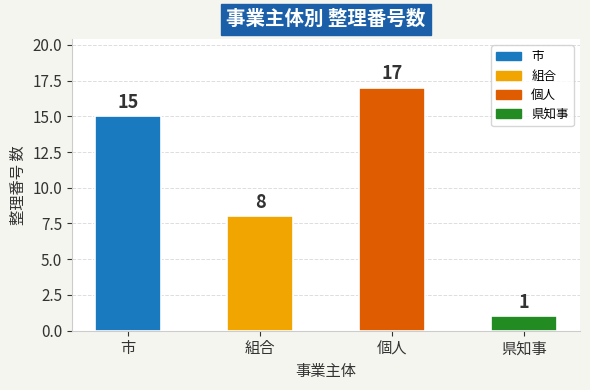

What position from the right is 市?

4